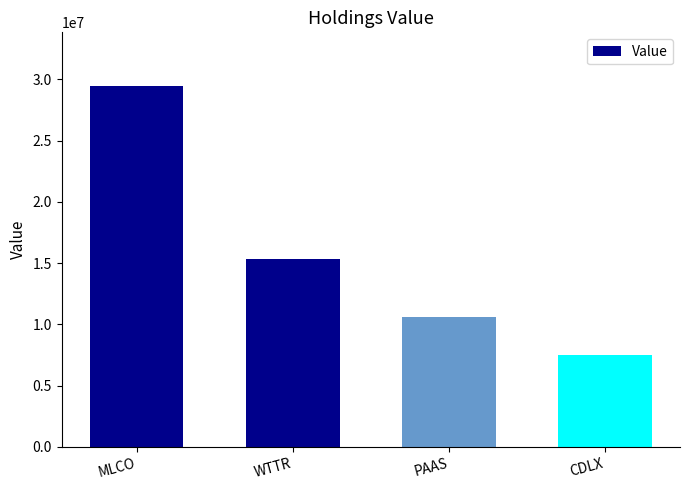

What position from the left is PAAS?

3